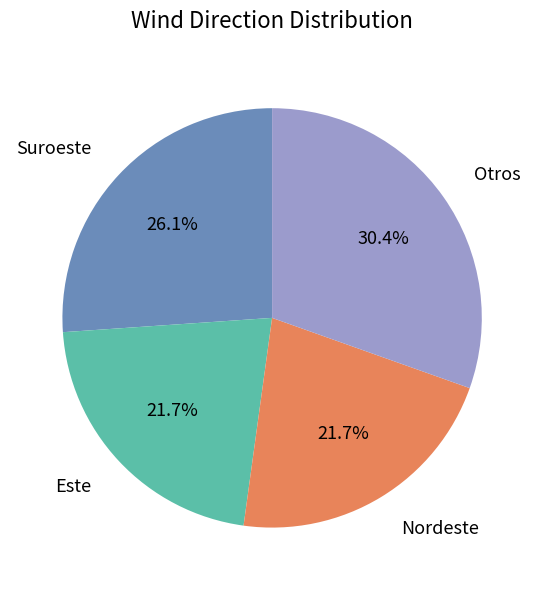

Which category has the biggest portion of the pie?

Otros